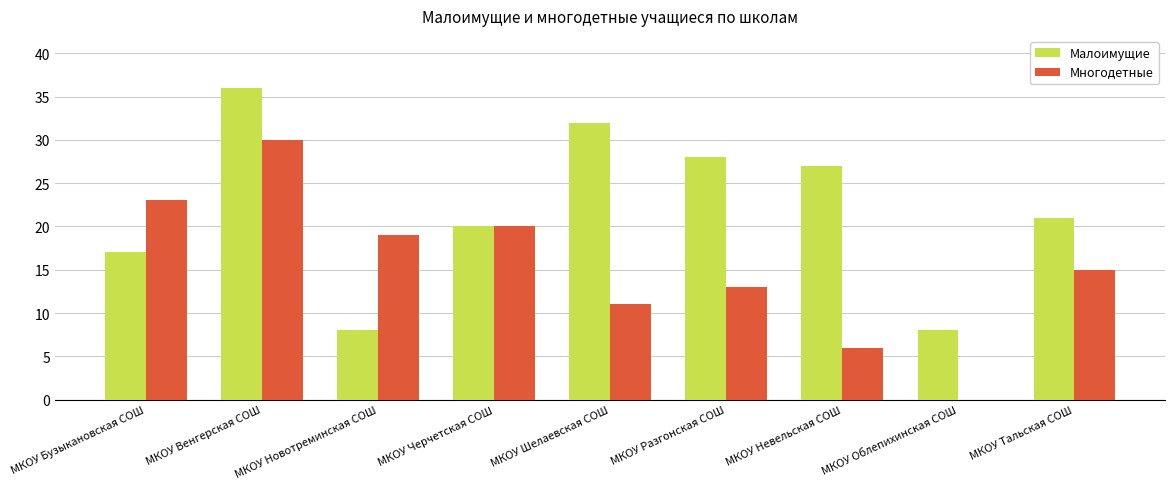

Are the bars horizontal?

No